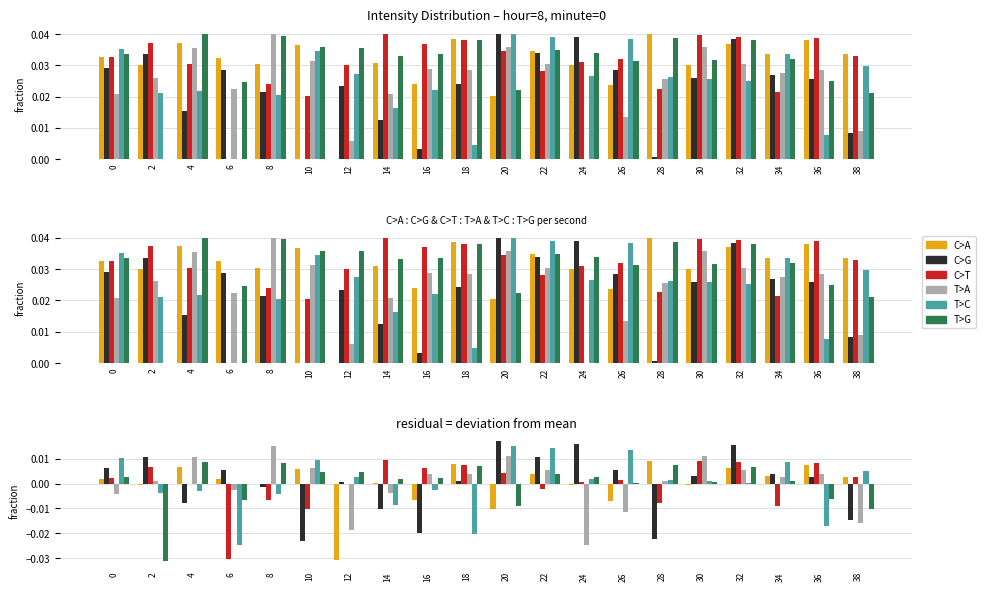

Does the chart contain stacked bars?

No